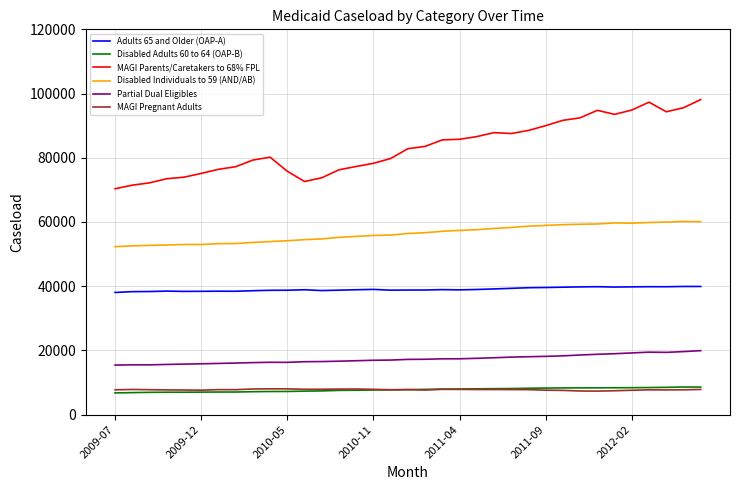

True or false: Disabled Individuals to 59 (AND/AB) and Partial Dual Eligibles cross at least once.

False